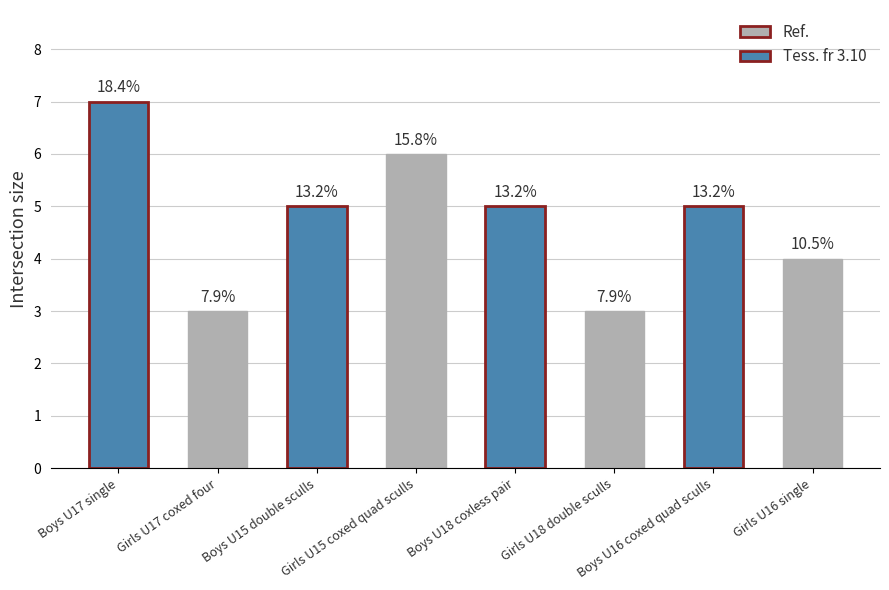

What is the difference between the values at Girls U18 double sculls and Boys U16 coxed quad sculls?

2